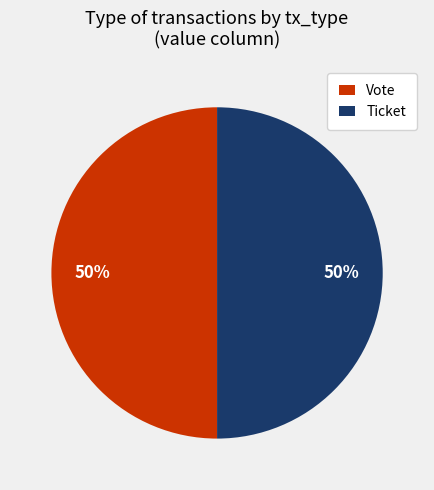

Is it true that Ticket is 10% of the pie?

False